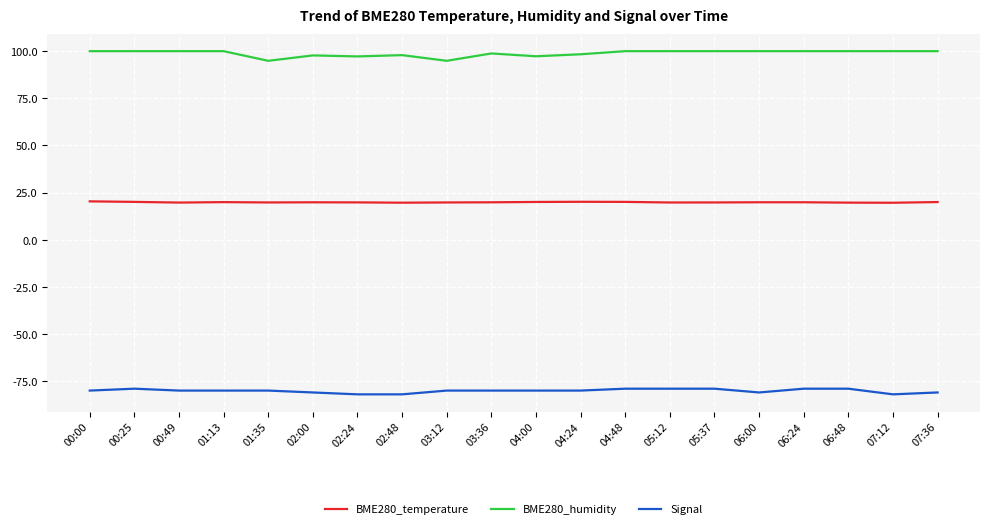

What is the difference between the second highest and minimum values in the Signal series?

3.0